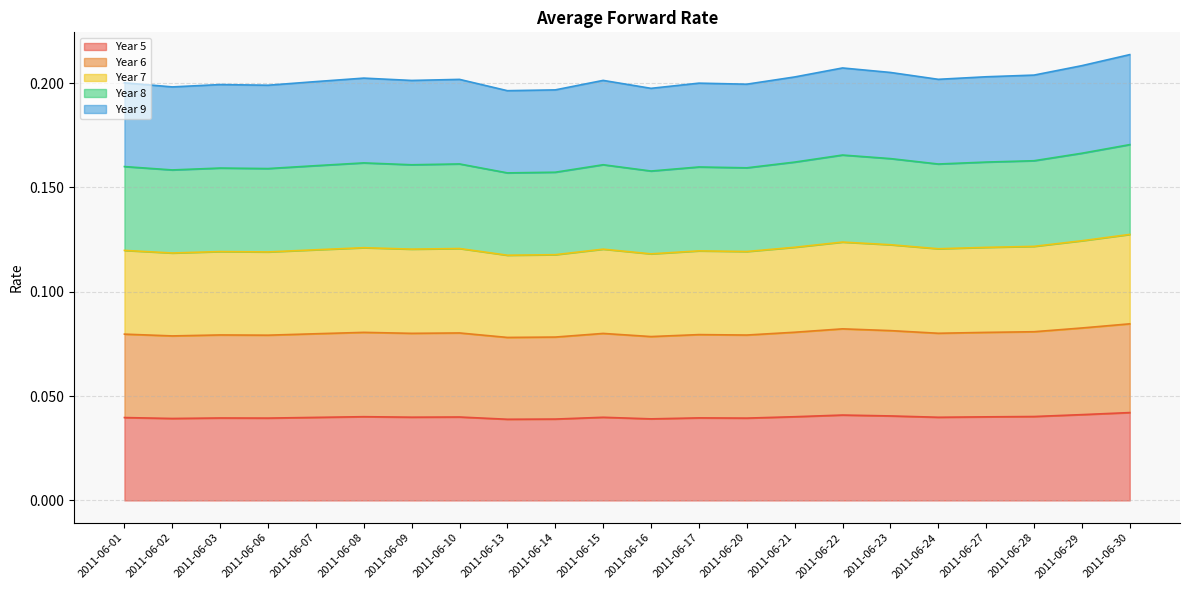

True or false: Year 8 has more than 2 points higher than both neighbors.

True